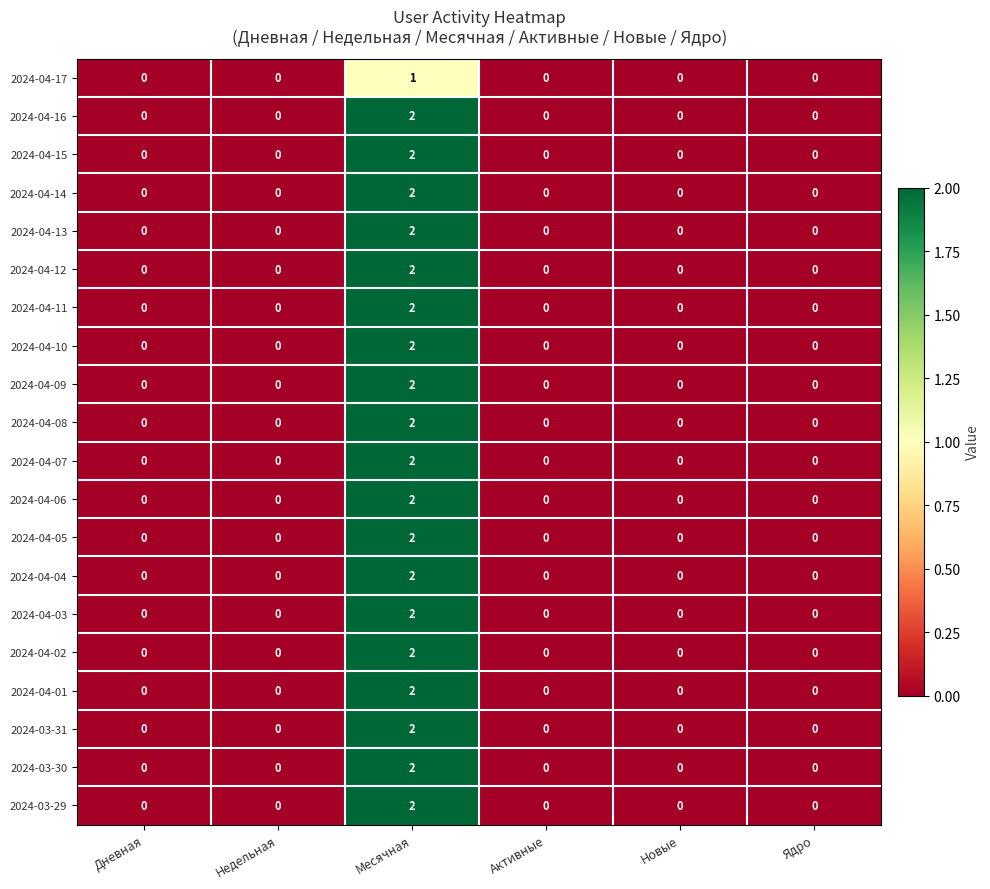

Count the number of categories in the chart.

6